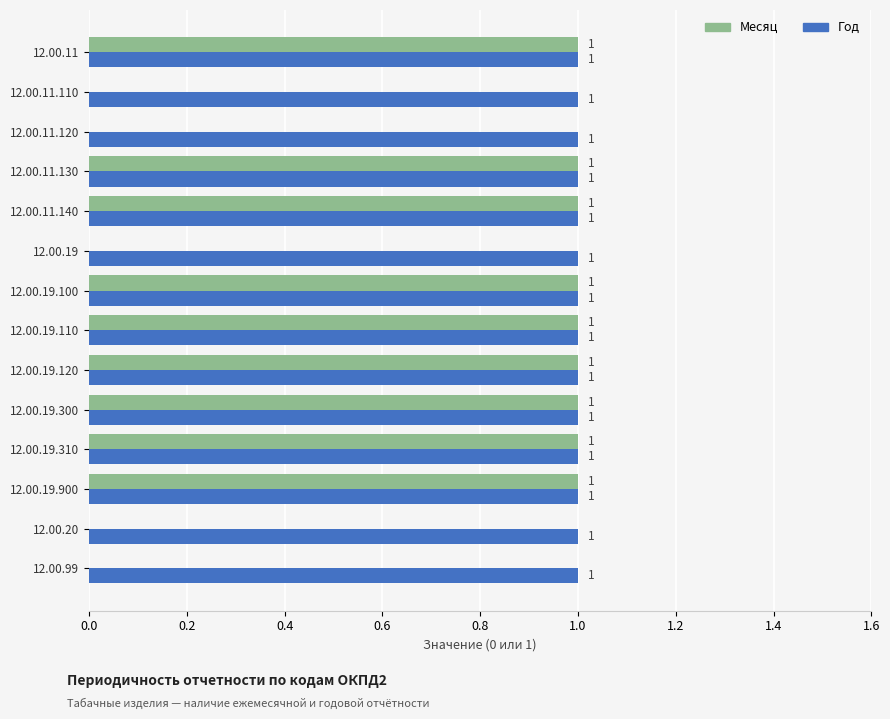

Which series changed the most between 12.00.11.120 and 12.00.19.120?

Месяц